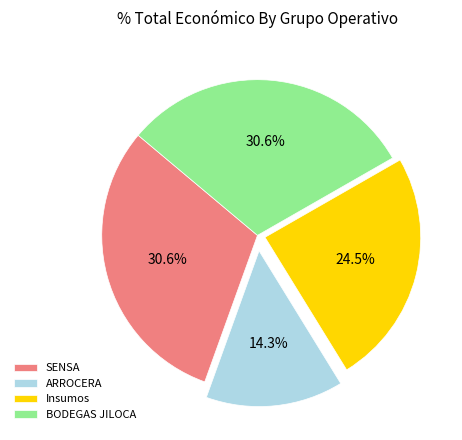

Which category has the smallest portion of the pie?

ARROCERA